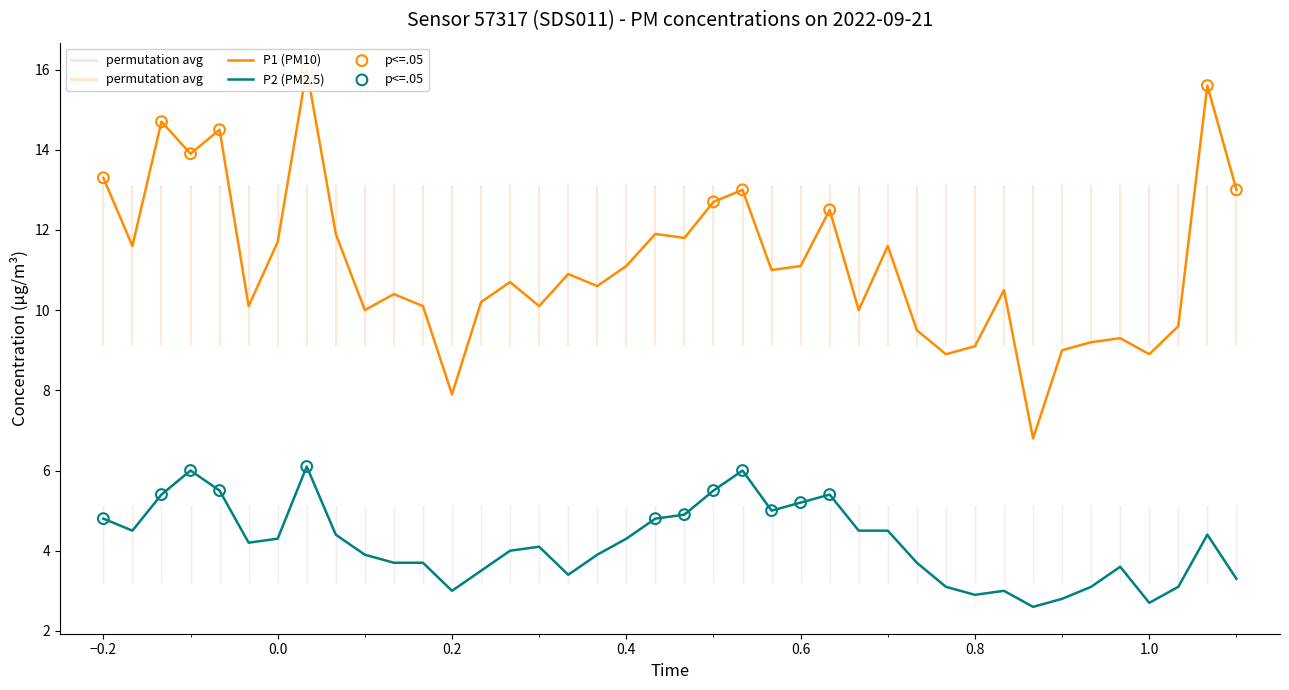

Which series reaches the minimum Y coordinate?

P2